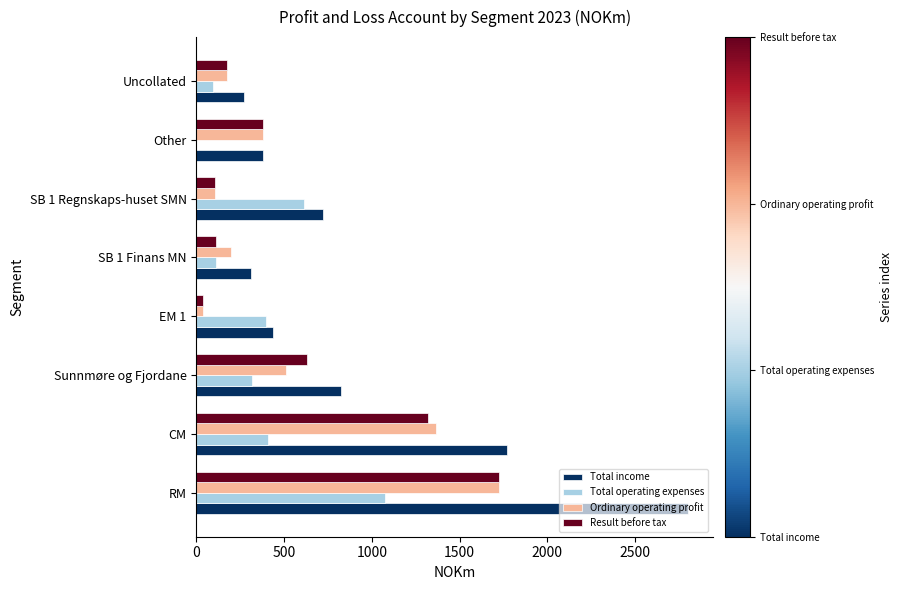

At which category is the sum across all series the highest?

RM